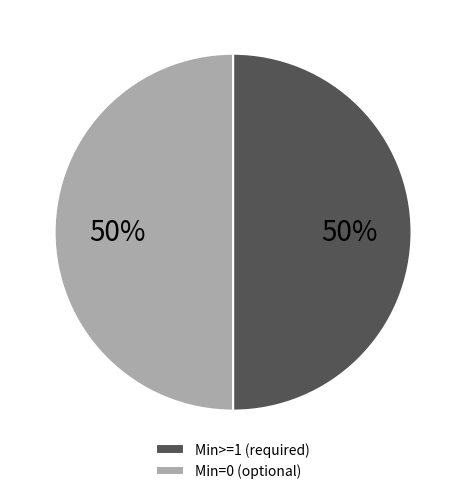

To the nearest percent, what is the average slice percentage?

50%